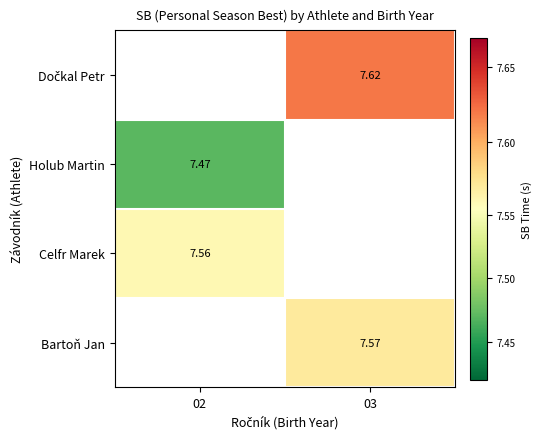

Where is Holub Martin nearest to the value 7?

02